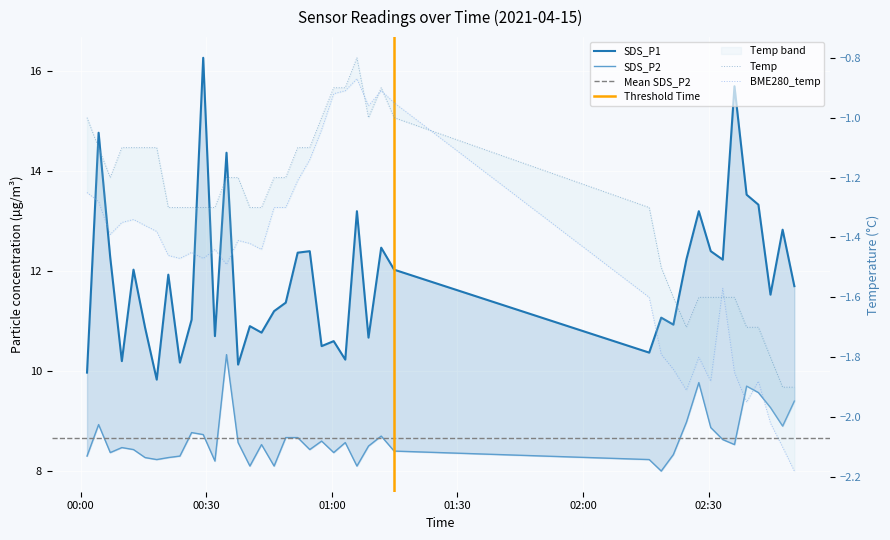

In SDS_P2, how many points are lower than both neighbors (excluding endpoints)?

11